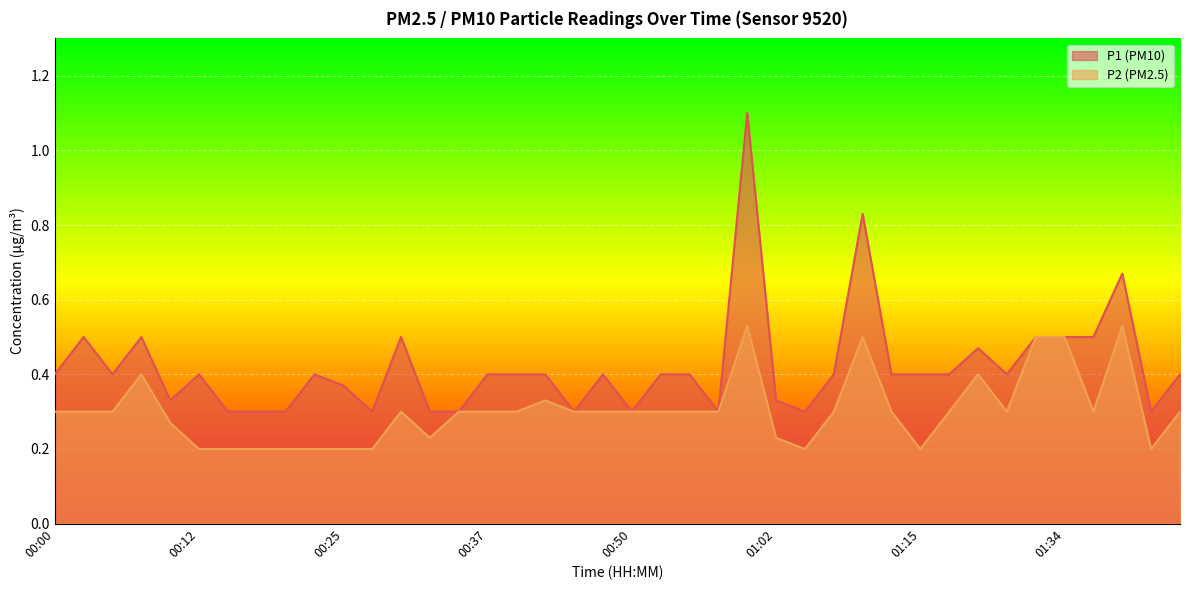

How many interior local valleys does the P2 series have?

6